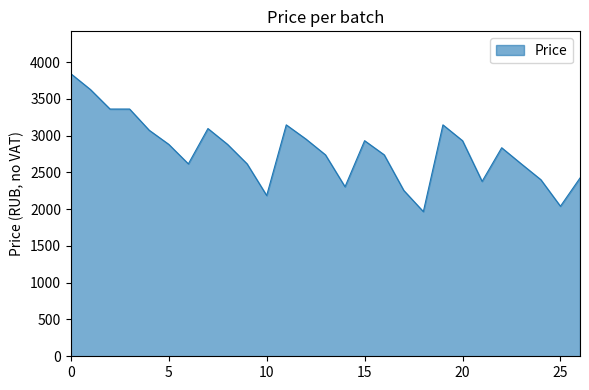

What is the maximum value shown in the chart?

3841.4